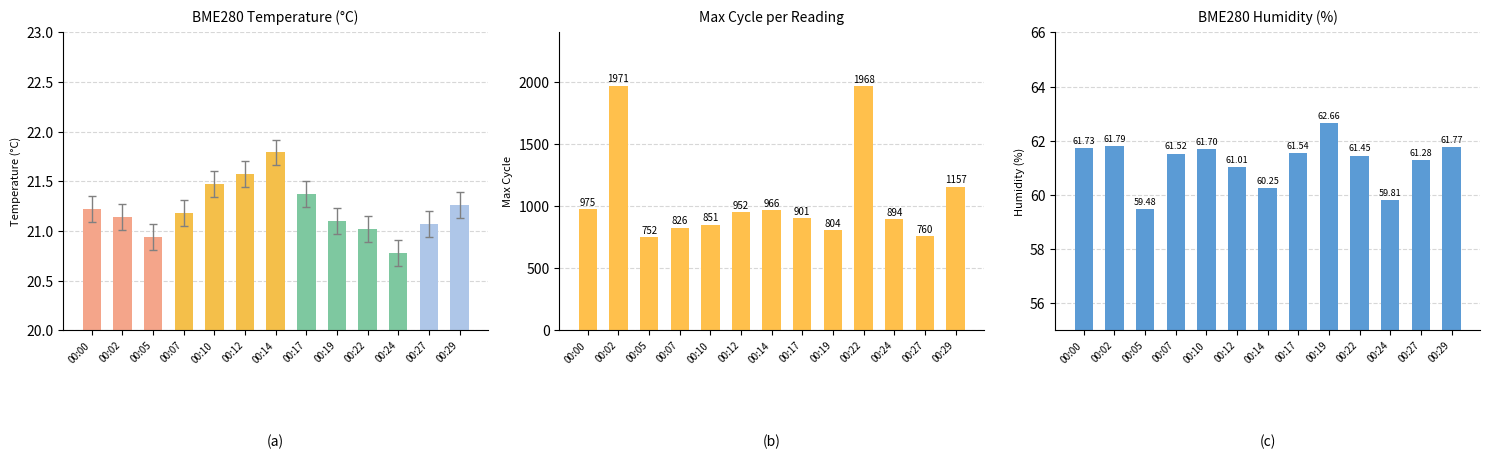

Does the chart contain stacked bars?

No